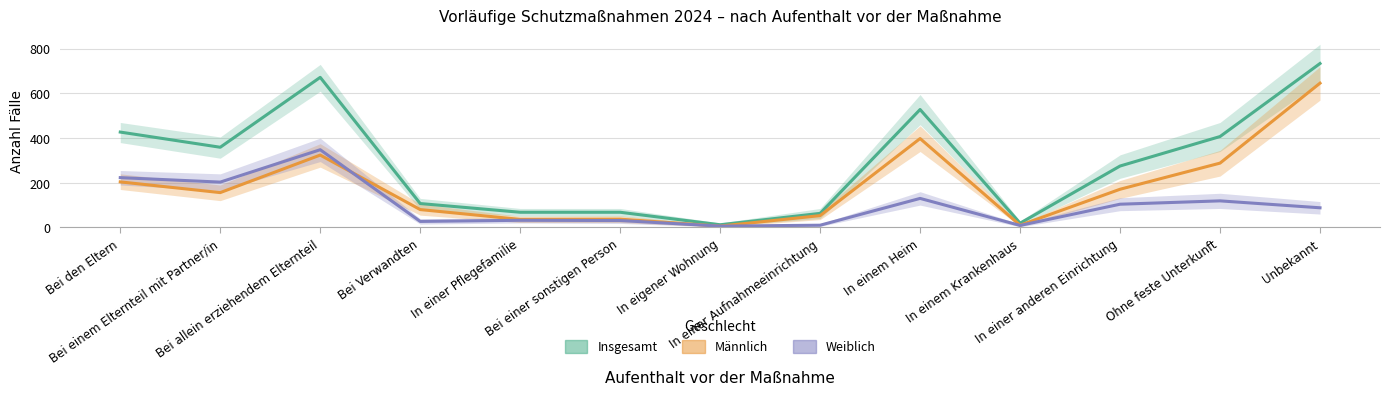

Reading right to left, transcribe all the data shown in this chart.

Insgesamt: Unbekannt=734	Ohne feste Unterkunft=407	In einer anderen Einrichtung=275	In einem Krankenhaus=19	In einem Heim=528	In einer Aufnahmeeinrichtung=63	In eigener Wohnung=12	Bei einer sonstigen Person=68	In einer Pflegefamilie=68	Bei Verwandten=107	Bei allein erziehendem Elternteil=672	Bei einem Elternteil mit Partner/in=359	Bei den Eltern=427
Männlich: Unbekannt=646	Ohne feste Unterkunft=288	In einer anderen Einrichtung=171	In einem Krankenhaus=10	In einem Heim=398	In einer Aufnahmeeinrichtung=53	In eigener Wohnung=6	Bei einer sonstigen Person=37	In einer Pflegefamilie=36	Bei Verwandten=80	Bei allein erziehendem Elternteil=324	Bei einem Elternteil mit Partner/in=156	Bei den Eltern=204
Weiblich: Unbekannt=88	Ohne feste Unterkunft=119	In einer anderen Einrichtung=104	In einem Krankenhaus=9	In einem Heim=130	In einer Aufnahmeeinrichtung=10	In eigener Wohnung=6	Bei einer sonstigen Person=31	In einer Pflegefamilie=32	Bei Verwandten=27	Bei allein erziehendem Elternteil=348	Bei einem Elternteil mit Partner/in=203	Bei den Eltern=223